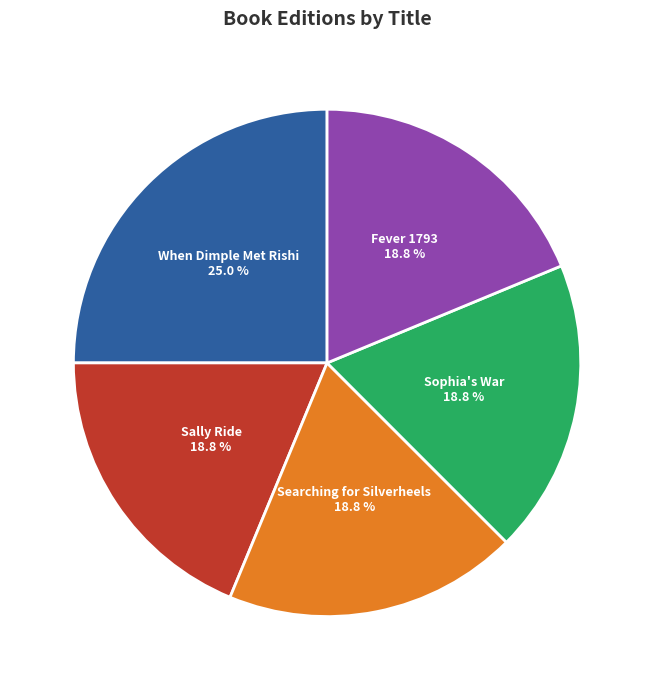

To the nearest percent, what is the average slice percentage?

20%